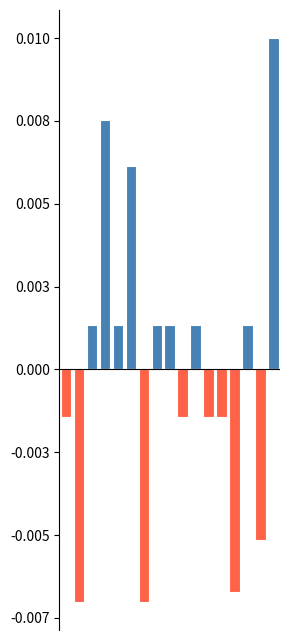

Rank the series by their average value, from lowest to highest.

Below average, Above average